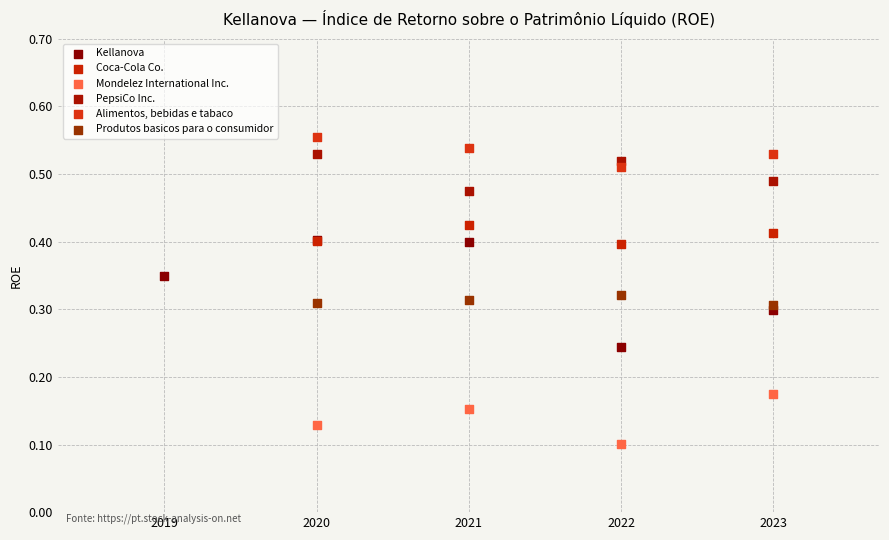

Which series has the largest Y range (max minus min)?

Kellanova